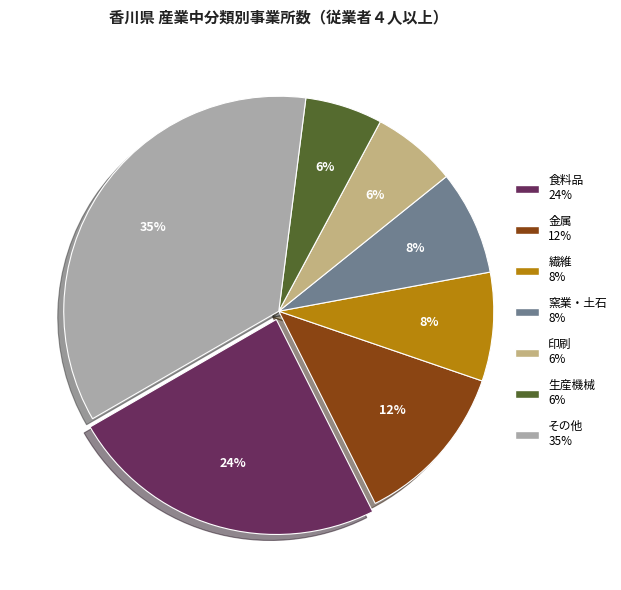

Is there a majority slice in this chart?

No